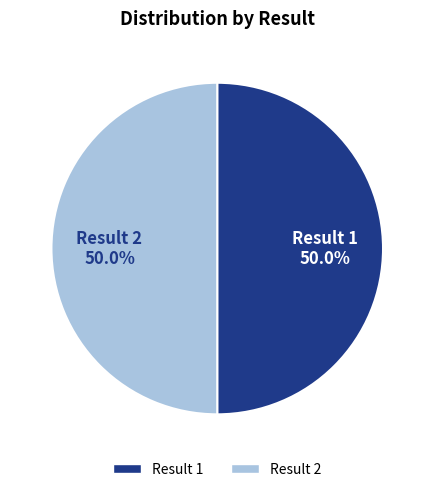

To the nearest percent, what is the average slice percentage?

50%